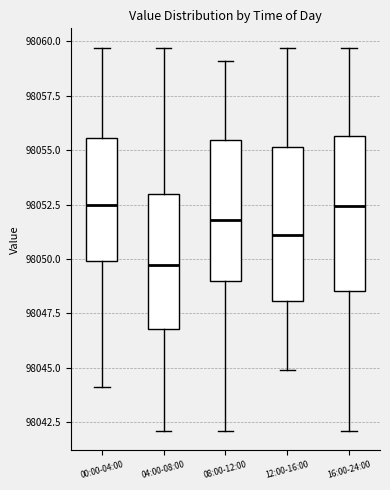

Reading left to right, read every box against the y-axis: the position of its median line, the range the box covers, and the ends of its whiskers. The values are not printed on the chart, so give them approximately, as read against the axis.

00:00-04:00: median 98052.5, box 98050.0 to 98055.5, whiskers 98044.0 to 98059.5
04:00-08:00: median 98049.5, box 98047.0 to 98053.0, whiskers 98042.0 to 98059.5
08:00-12:00: median 98052.0, box 98049.0 to 98055.5, whiskers 98042.0 to 98059.0
12:00-16:00: median 98051.0, box 98048.0 to 98055.0, whiskers 98045.0 to 98059.5
16:00-24:00: median 98052.5, box 98048.5 to 98055.5, whiskers 98042.0 to 98059.5